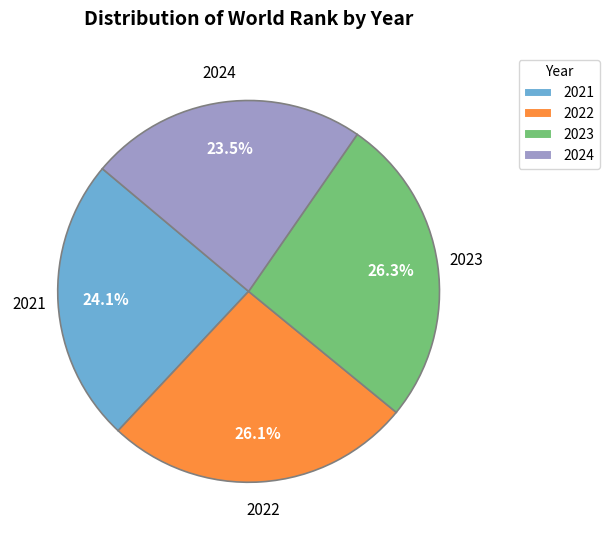

Does 2021 represent more than half of the total?

No